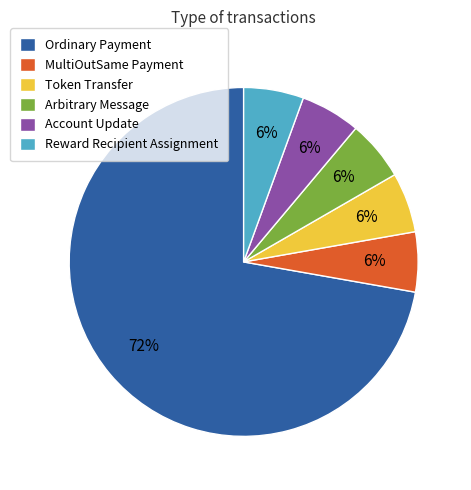

What is the largest slice in the pie chart?

Ordinary Payment